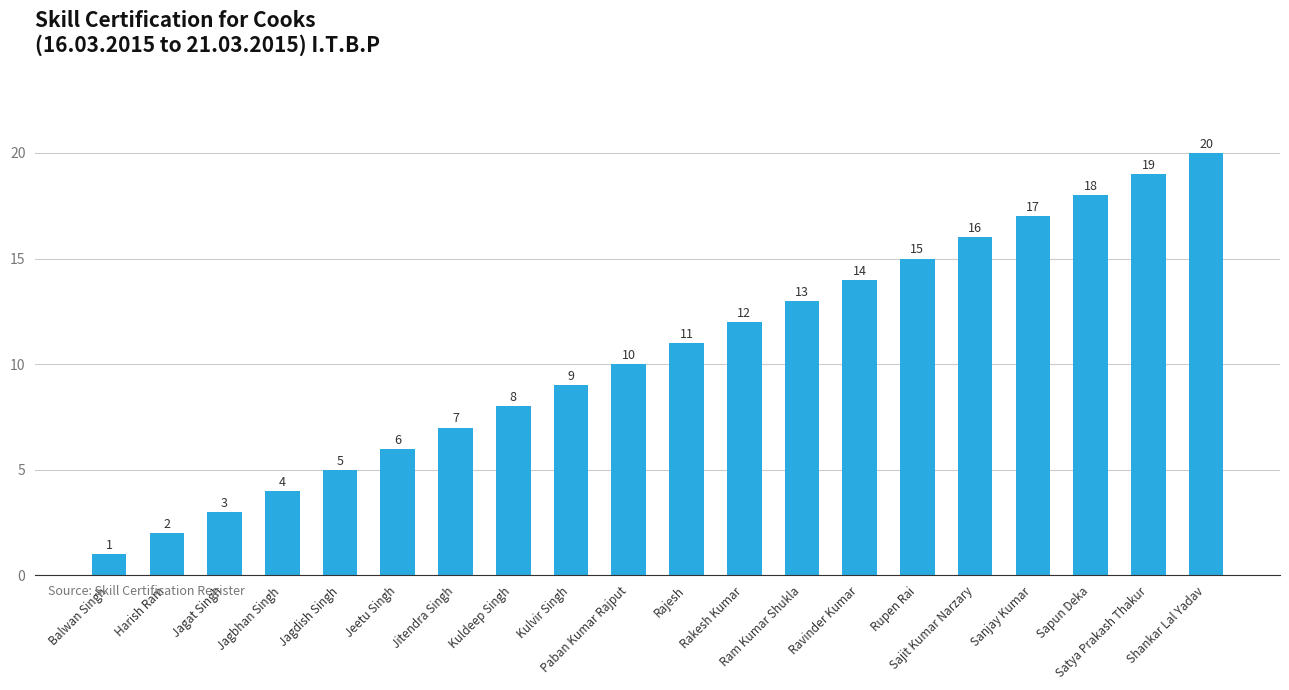

At which label is the value closest to 10?

Paban Kumar Rajput